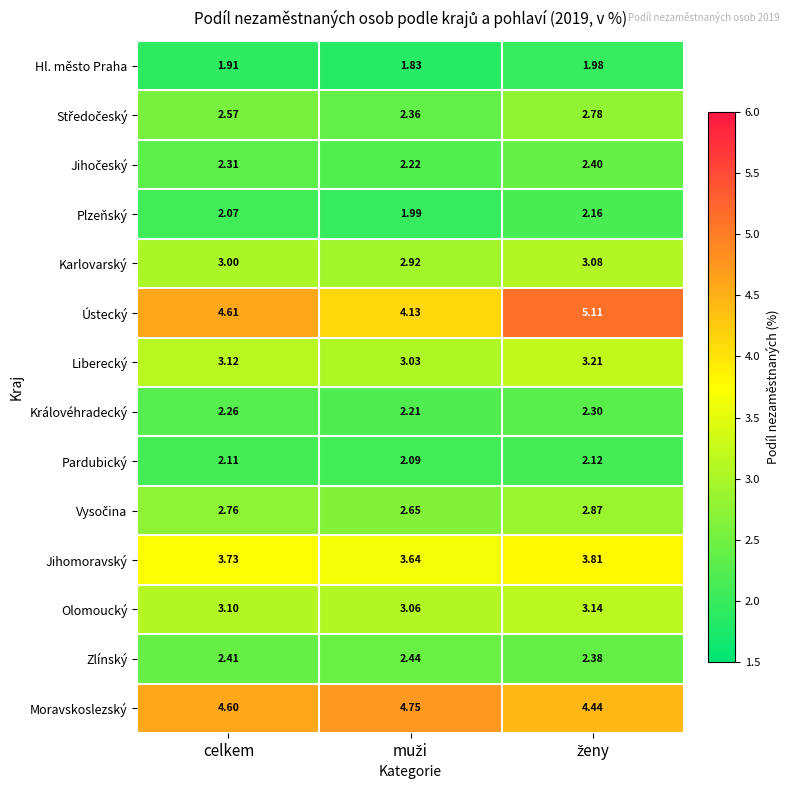

Which series has the largest range (max minus min)?

Ústecký